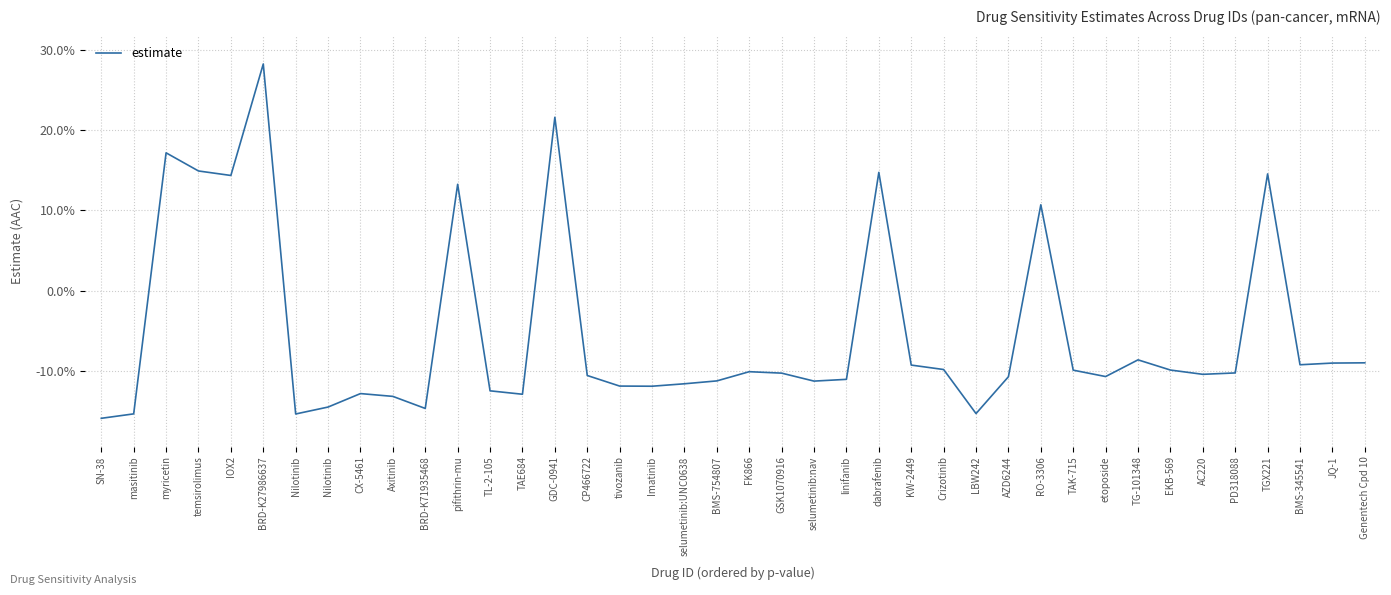

Which label corresponds to the smallest value in the chart?

SN-38